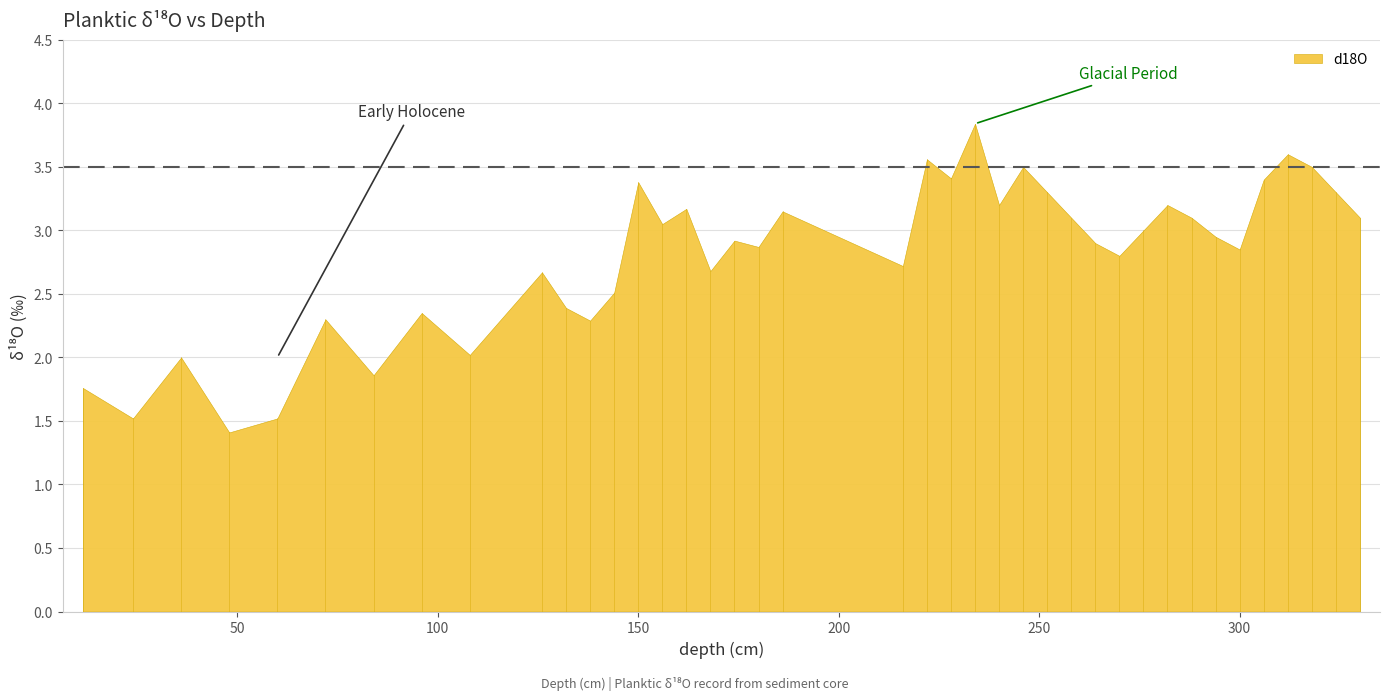

How many data points are above 2?

34